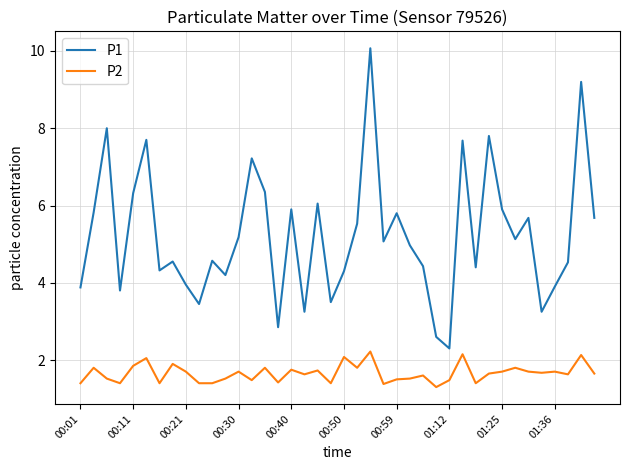

True or false: P2 and P1 intersect in this chart.

False